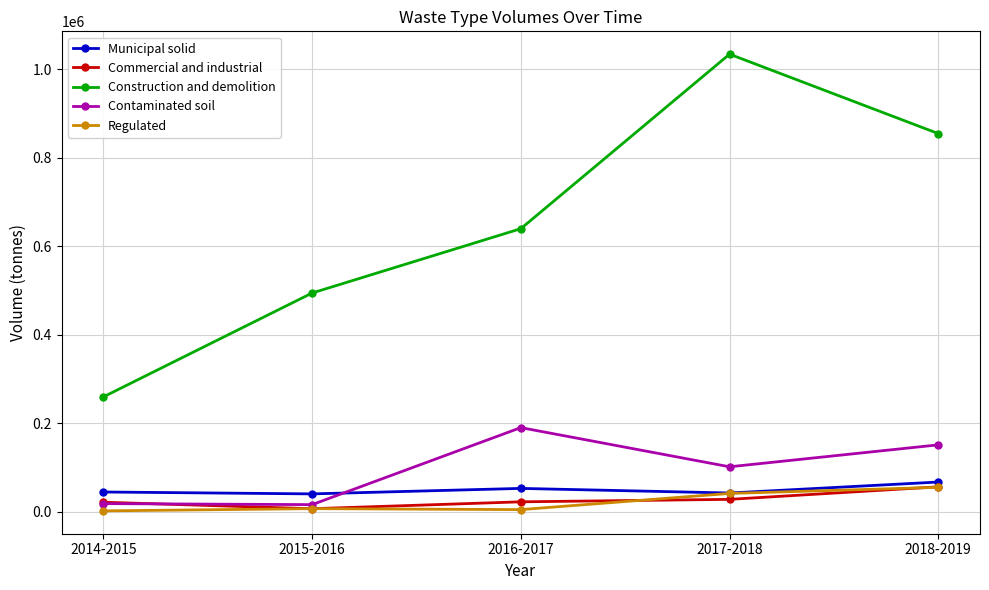

What are all the series names shown in the legend?

Municipal solid, Commercial and industrial, Construction and demolition, Contaminated soil, Regulated